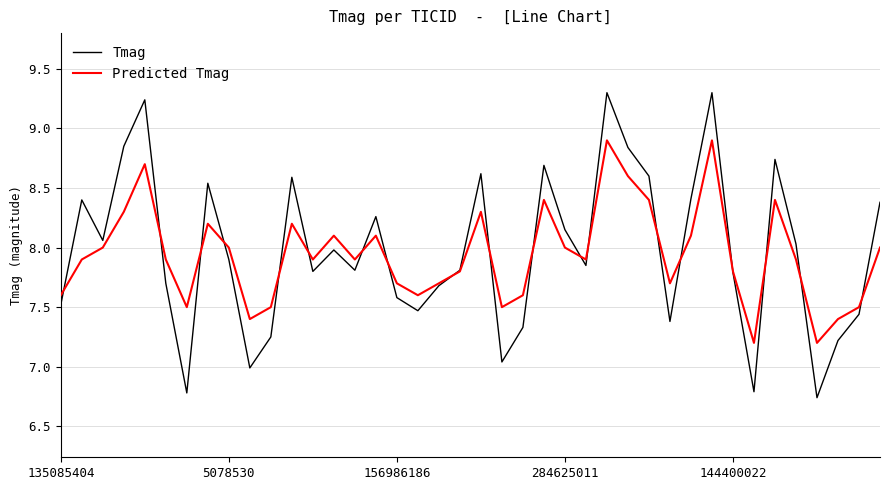

Rank the series by their maximum value, from highest to lowest.

Tmag, Predicted Tmag